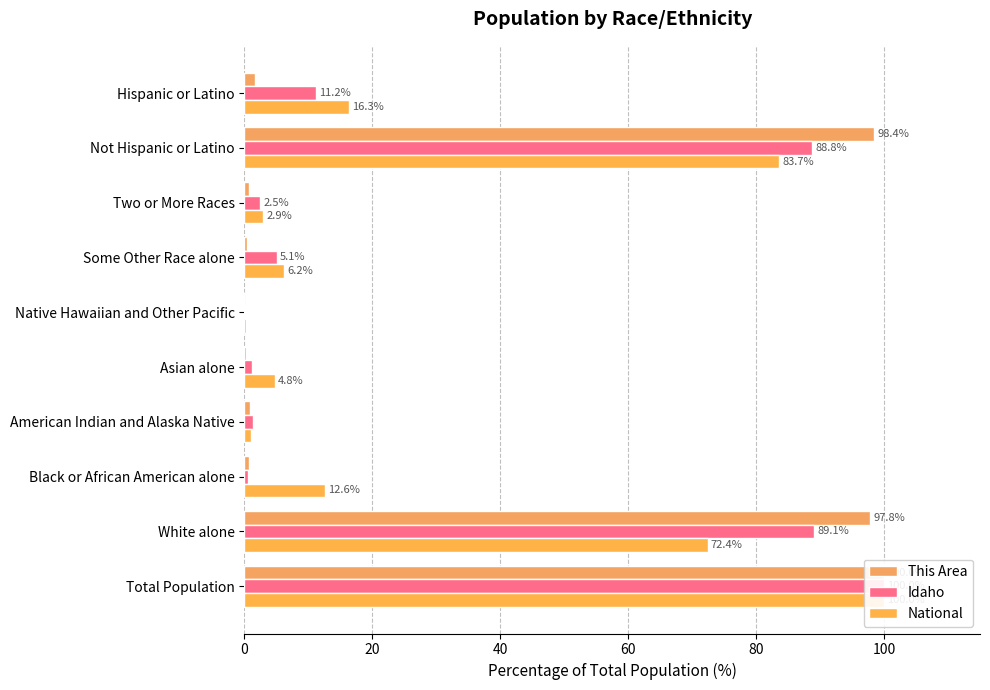

What is the maximum value shown in the chart?

100.0